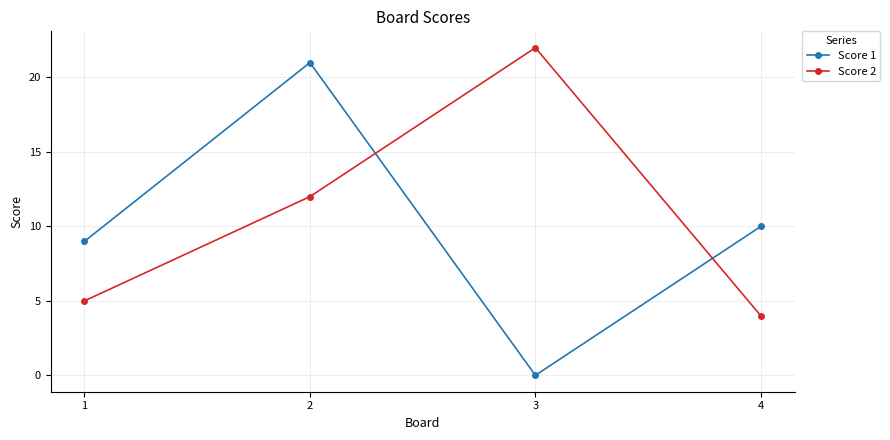

At which category is the sum across all series the highest?

2